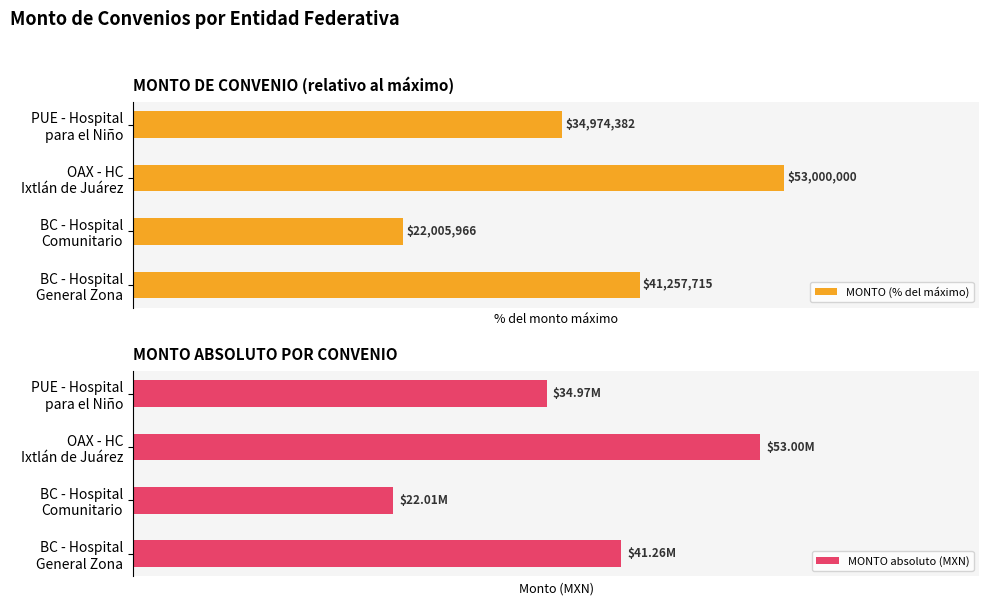

What is the difference between the second highest and minimum values in the MONTO (% del máximo) series?

36.3